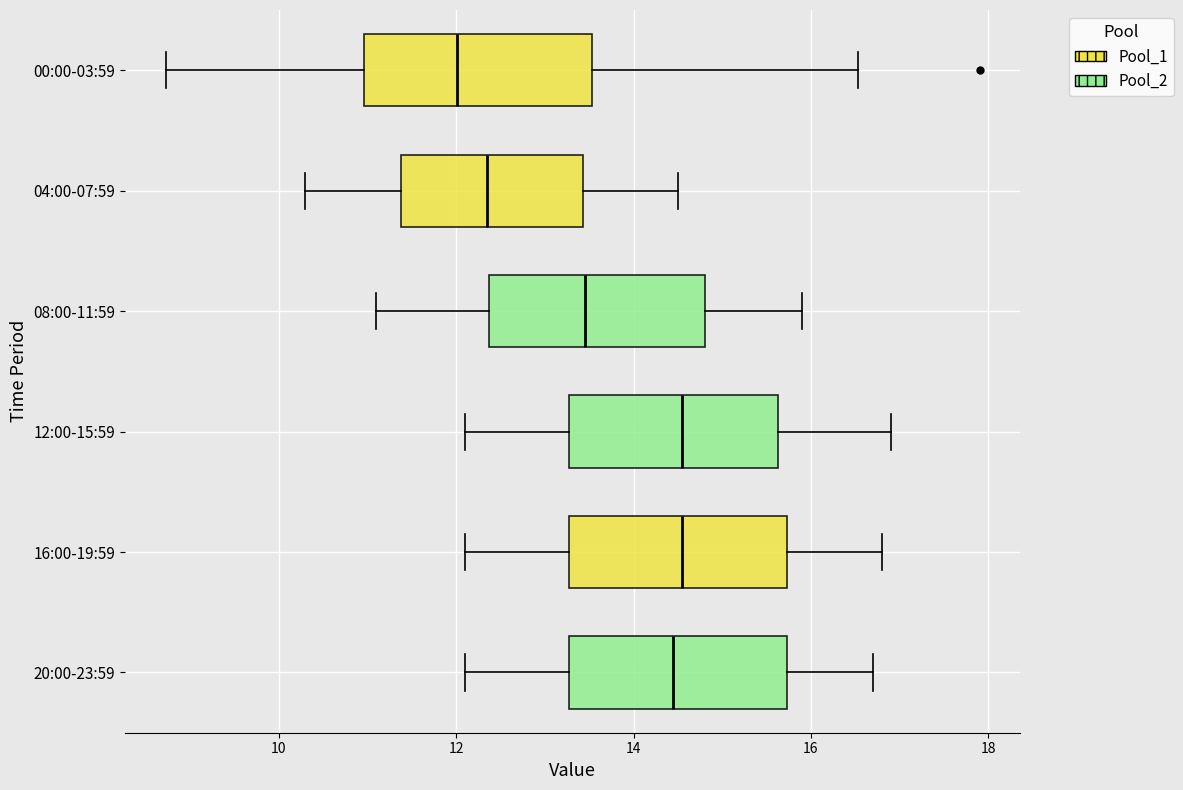

Where is the left edge of the box for 12:00-15:59 on the x-axis? The values are not printed on the chart, so give them approximately, as read against the axis.

13.2